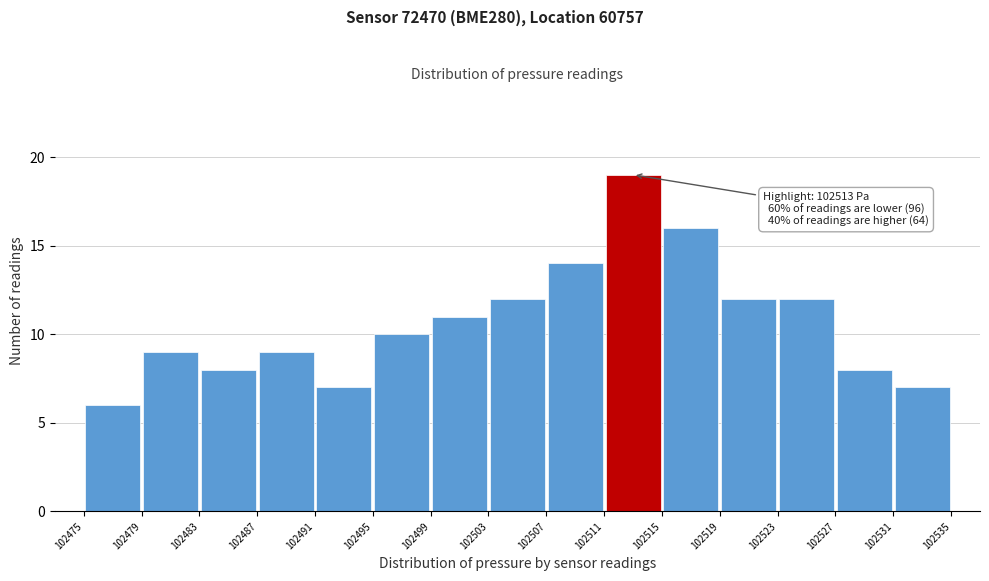

Over which range of the x-axis is the bar tallest?

102511 to 102515